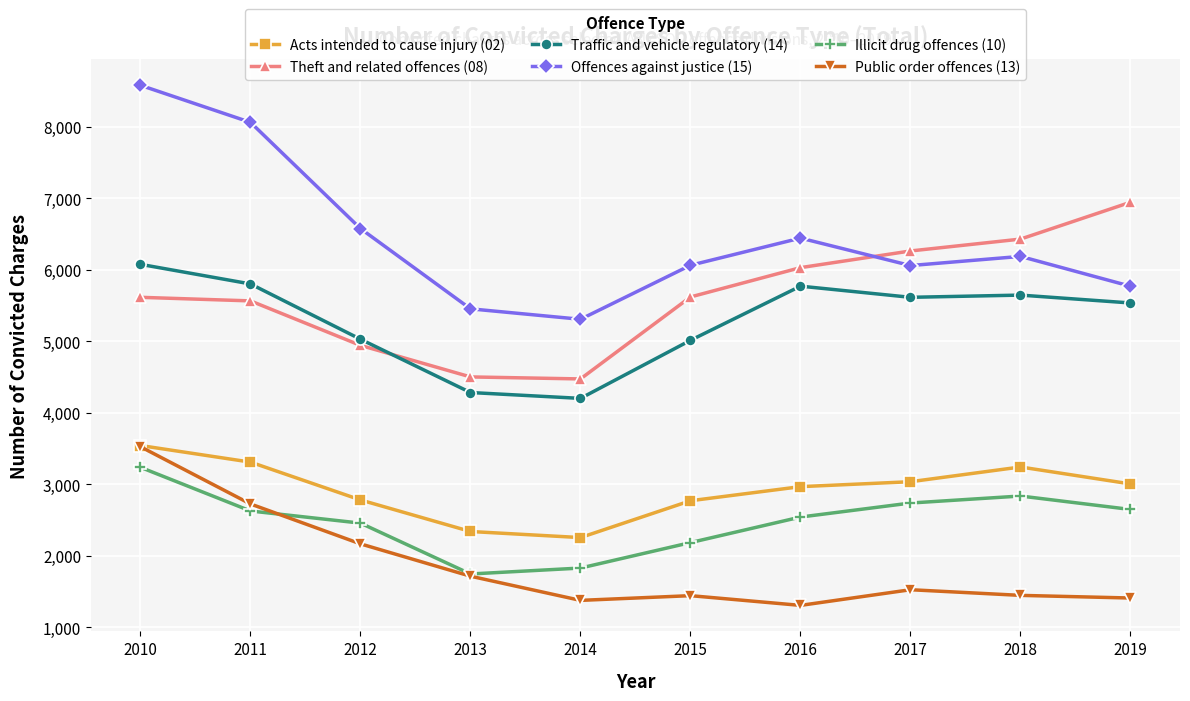

What value does the Traffic and vehicle regulatory (14) series have at 2018?

5646